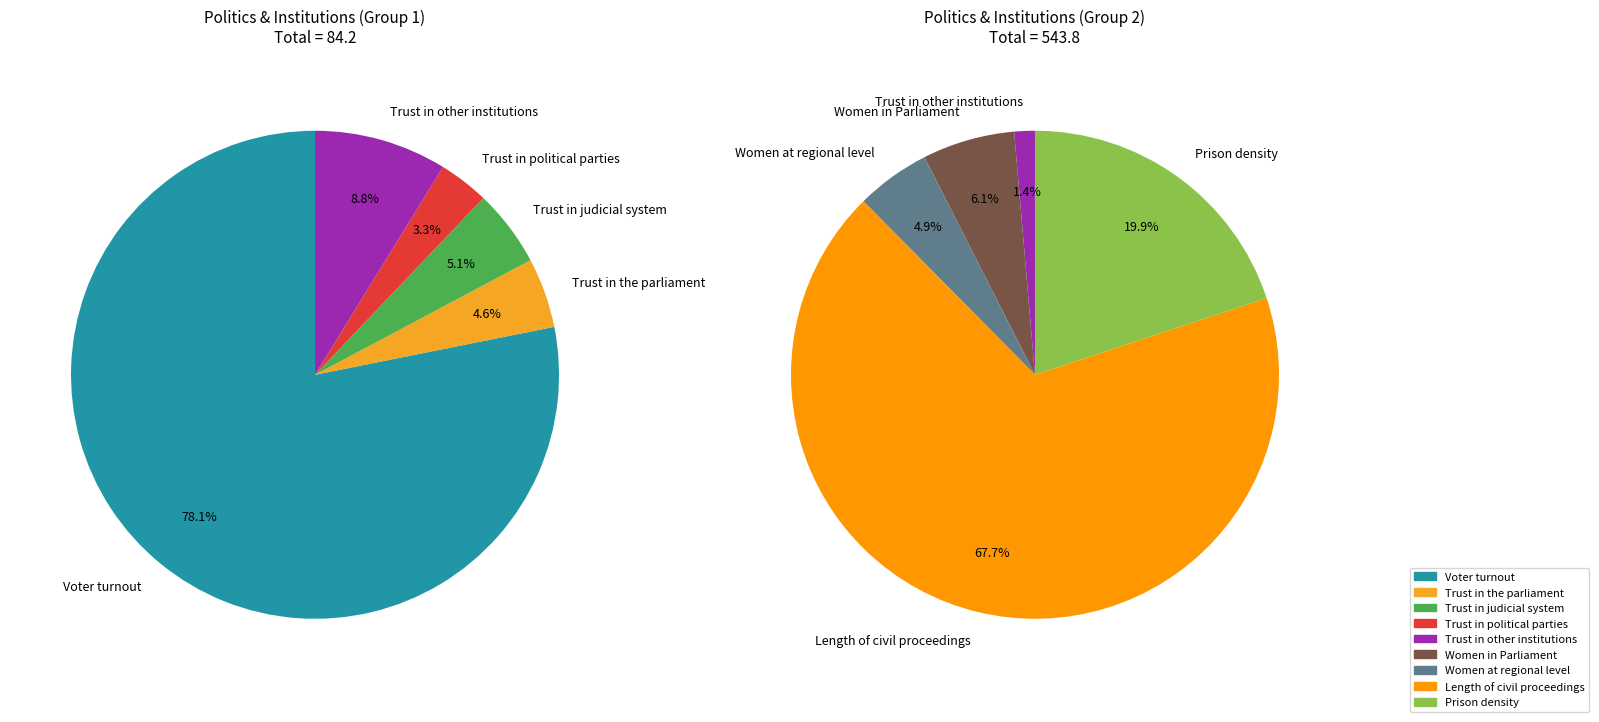

Is there any slice that represents more than half of the pie?

Yes